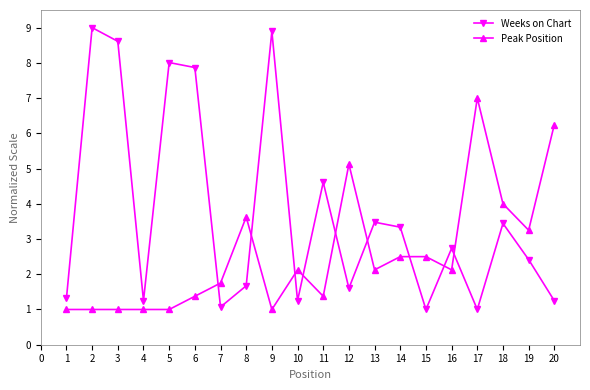

Where is the first local maximum for Weeks on Chart?

2